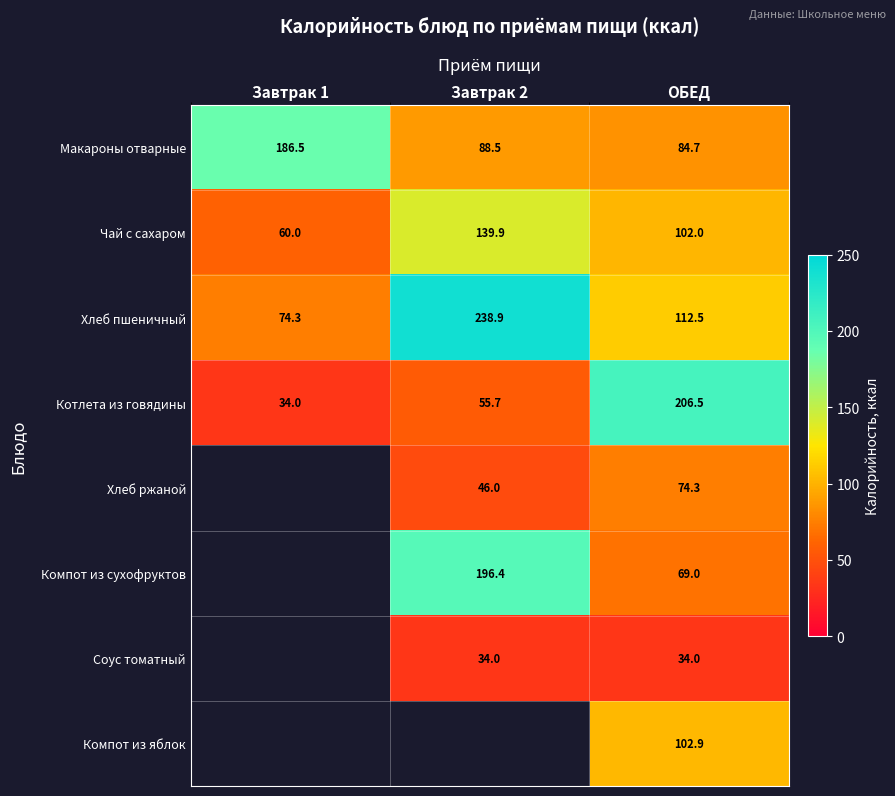

At ОБЕД, list the series in order from largest to smallest.

Котлета из говядины, Хлеб пшеничный, Компот из яблок, Чай с сахаром, Макароны отварные, Хлеб ржаной, Компот из сухофруктов, Соус томатный